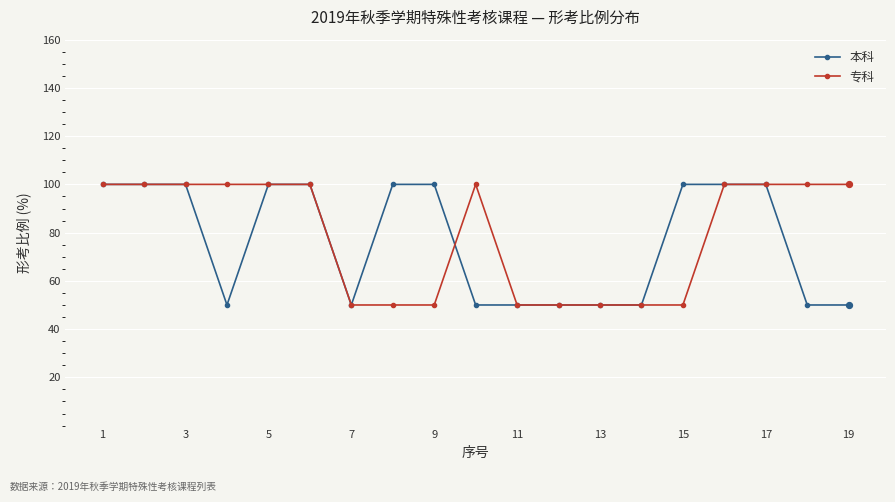

What are all the series names shown in the legend?

本科, 专科